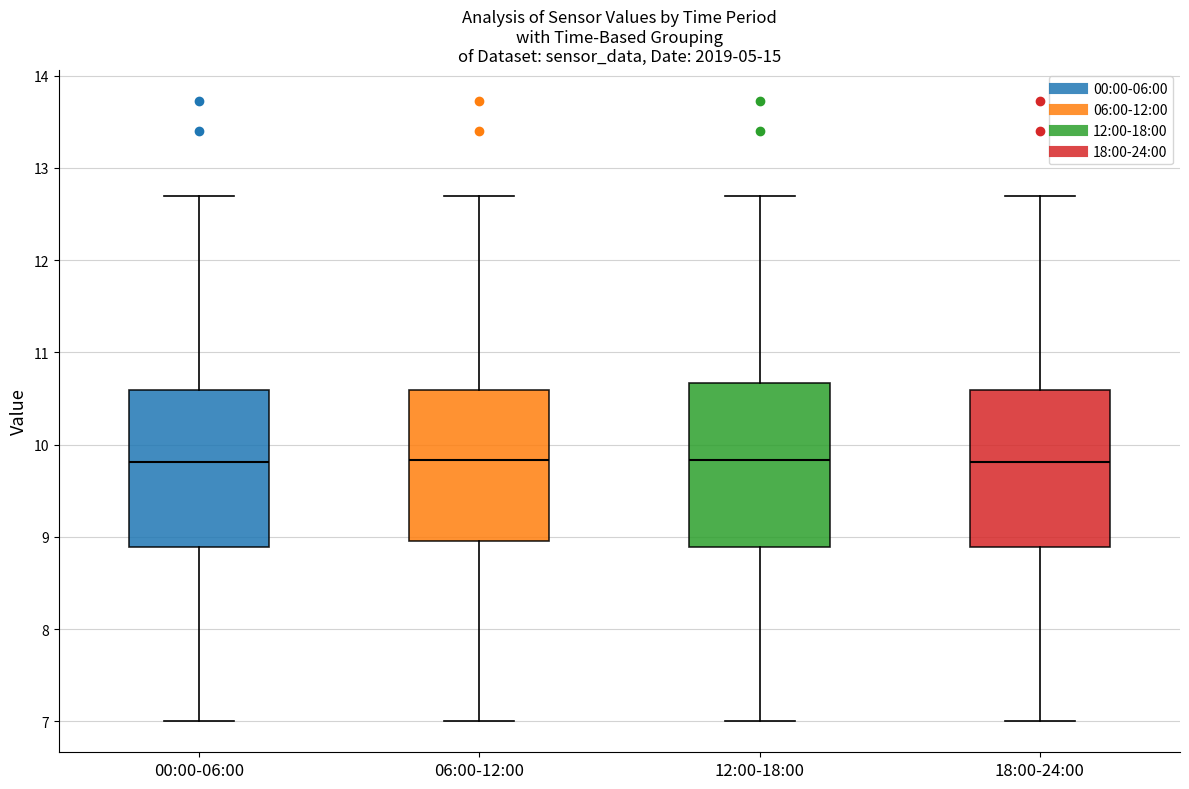

Reading left to right, transcribe this box plot: for each box, give where its median line is, the range the box spans, and where its two whiskers end, as read against the y-axis. The values are not printed on the chart, so give them approximately, as read against the axis.

00:00-06:00: median 9.8, box 8.9 to 10.6, whiskers 7.0 to 12.7
06:00-12:00: median 9.8, box 9.0 to 10.6, whiskers 7.0 to 12.7
12:00-18:00: median 9.8, box 8.9 to 10.7, whiskers 7.0 to 12.7
18:00-24:00: median 9.8, box 8.9 to 10.6, whiskers 7.0 to 12.7